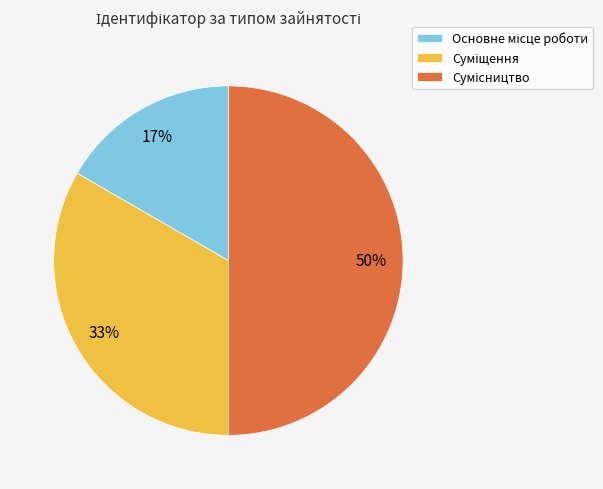

To the nearest percent, what is the difference between the largest and smallest slice percentages?

33%